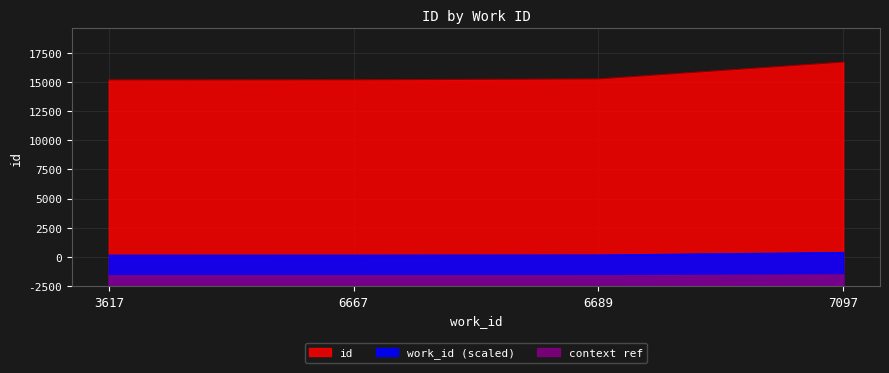

Does the chart have visible grid lines?

Yes